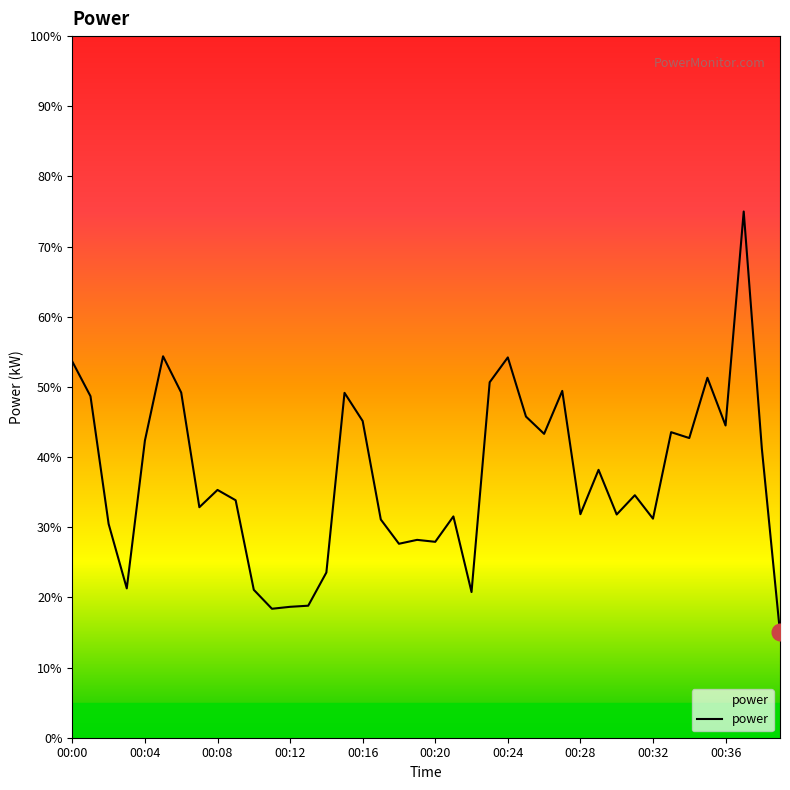

How many lines are shown in the chart?

1